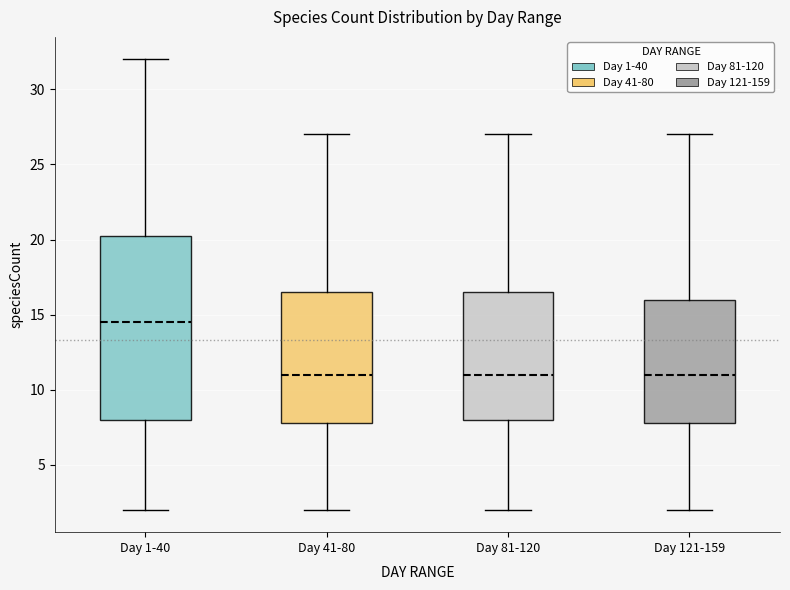

Where does the lower whisker of the box for Day 121-159 end on the y-axis? The values are not printed on the chart, so give them approximately, as read against the axis.

2.0